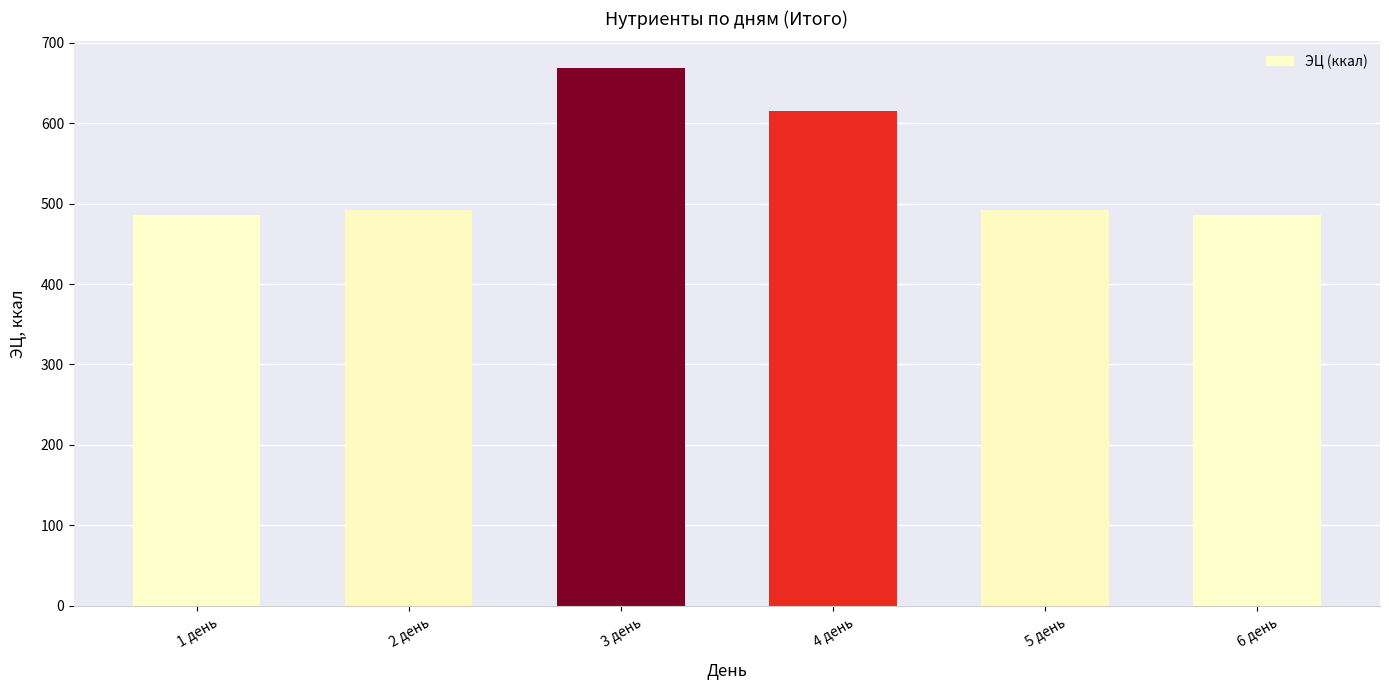

Approximately how many times larger is the value at 6 день compared to 5 день?

1.0